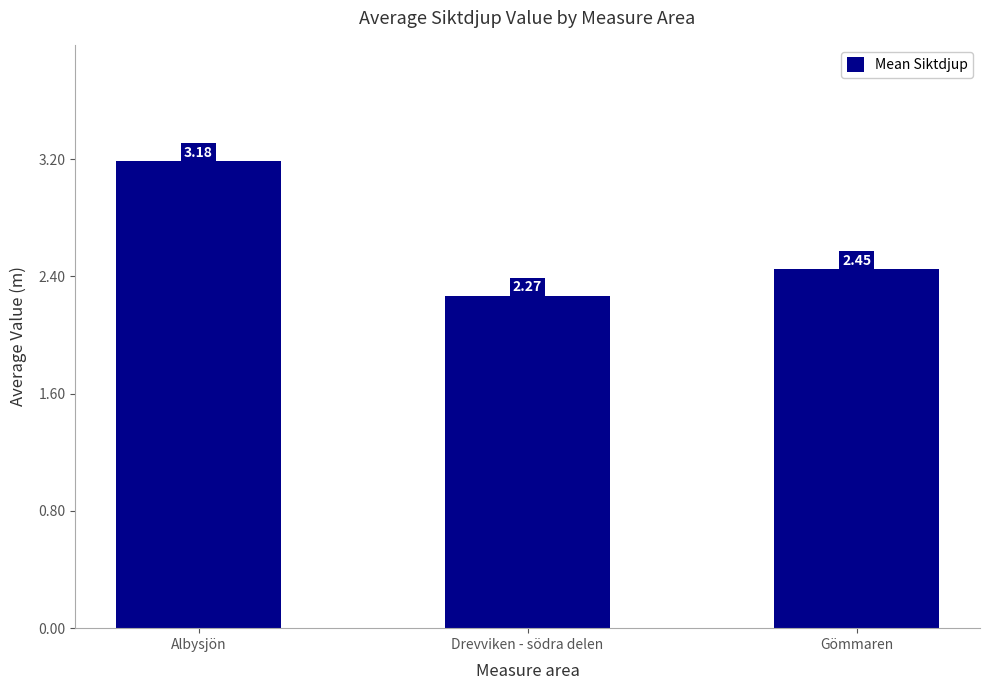

List the labels in order of value, largest first.

Albysjön, Gömmaren, Drevviken - södra delen